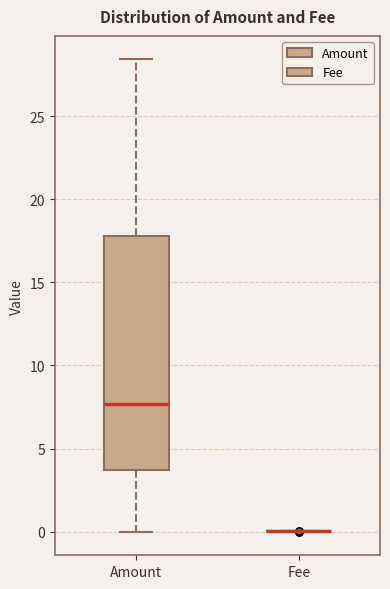

Reading left to right, read every box against the y-axis: the position of its median line, the range the box covers, and the ends of its whiskers. The values are not printed on the chart, so give them approximately, as read against the axis.

Amount: median 7.5, box 3.5 to 18.0, whiskers 0.0 to 28.5
Fee: box collapsed to a line at 0.0, whiskers 0.0 to 0.0